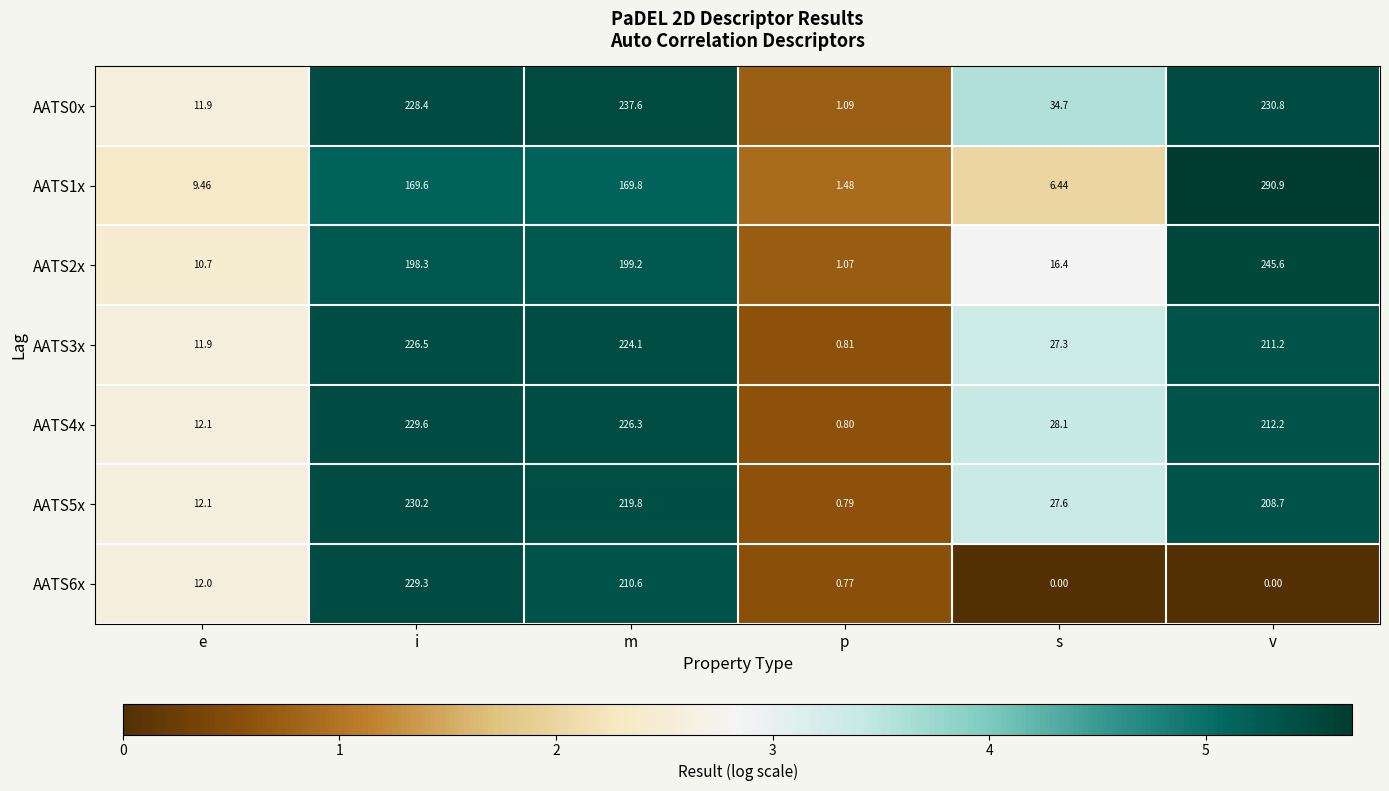

How many values in the AATS4x series exceed 212?

3